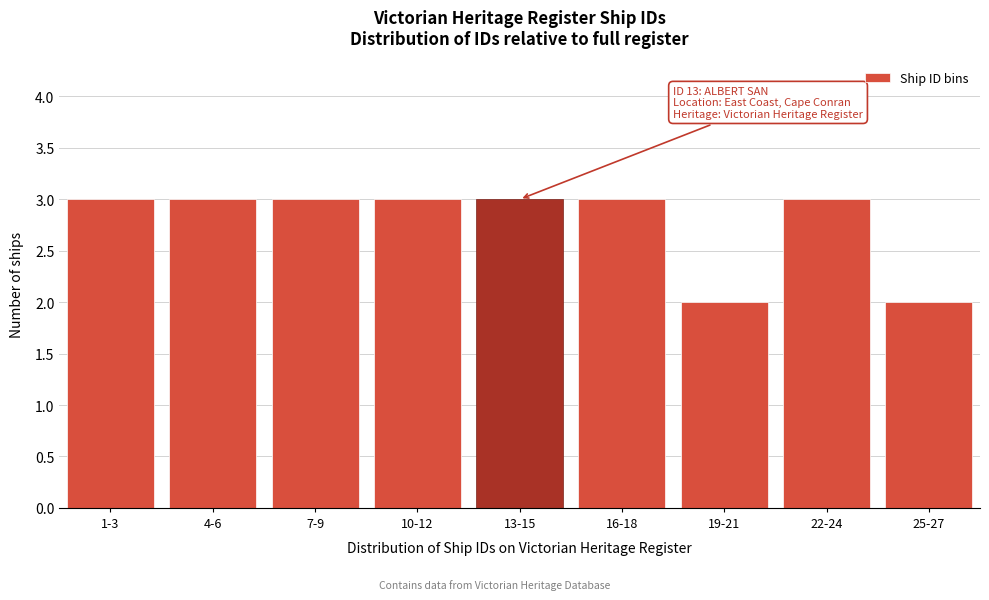

Reading left to right, transcribe all the data shown in this chart.

1-3=3	4-6=3	7-9=3	10-12=3	13-15=3	16-18=3	19-21=2	22-24=3	25-27=2